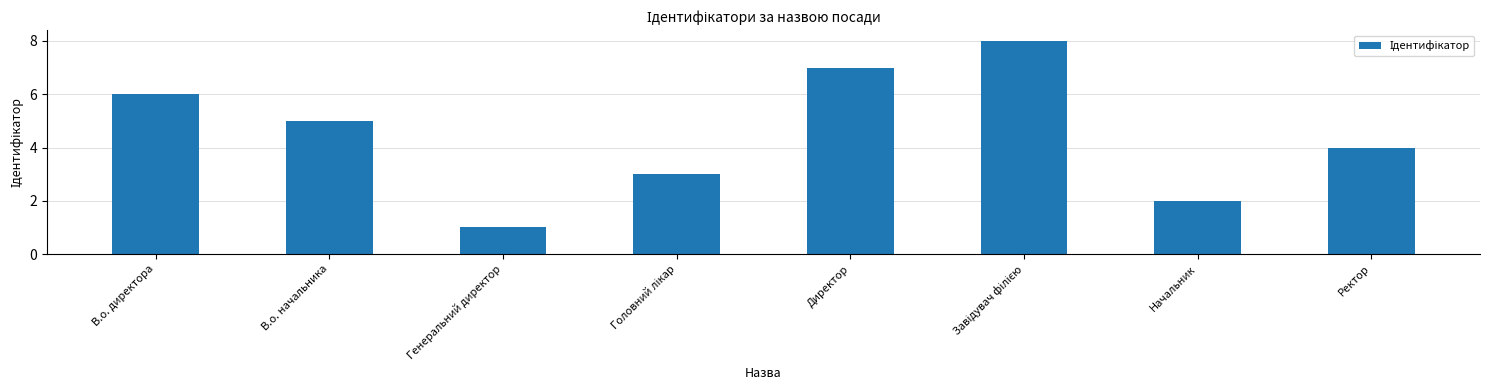

Where is the data nearest to the value 4?

Ректор